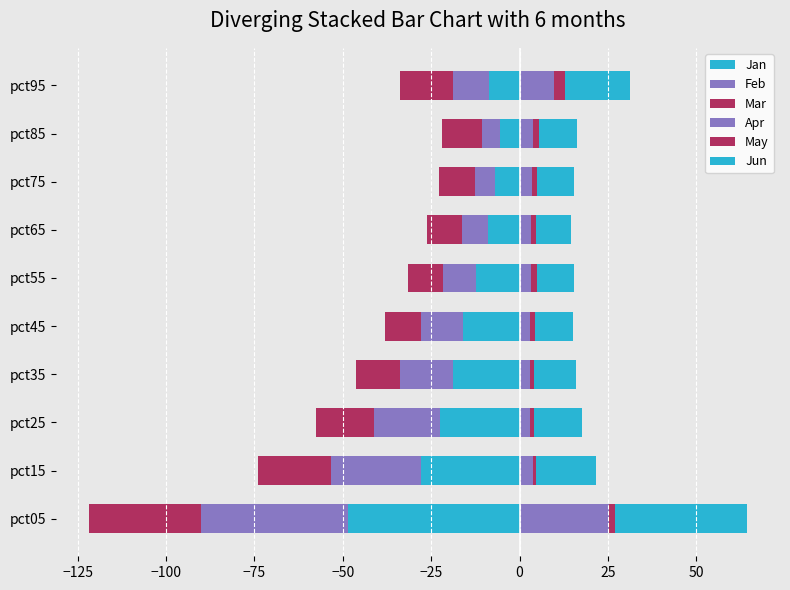

What is the value of the Jan bar at the 9th from the left?

-5.6